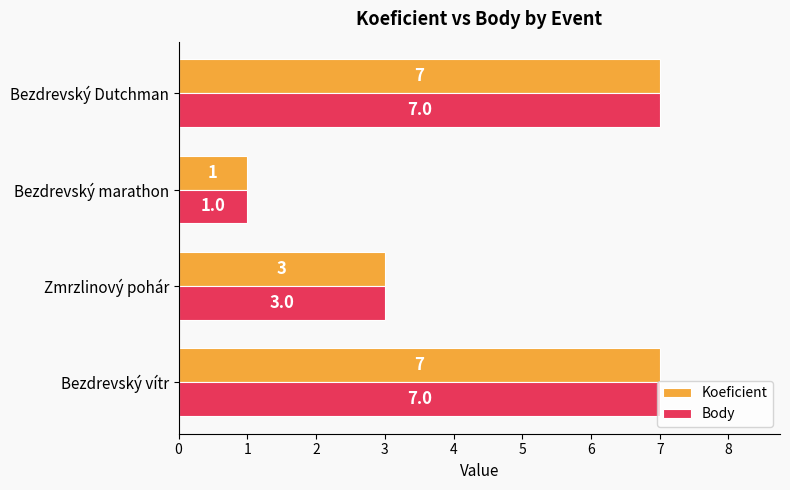

Count the Koeficient values in the range 3 to 7.

3